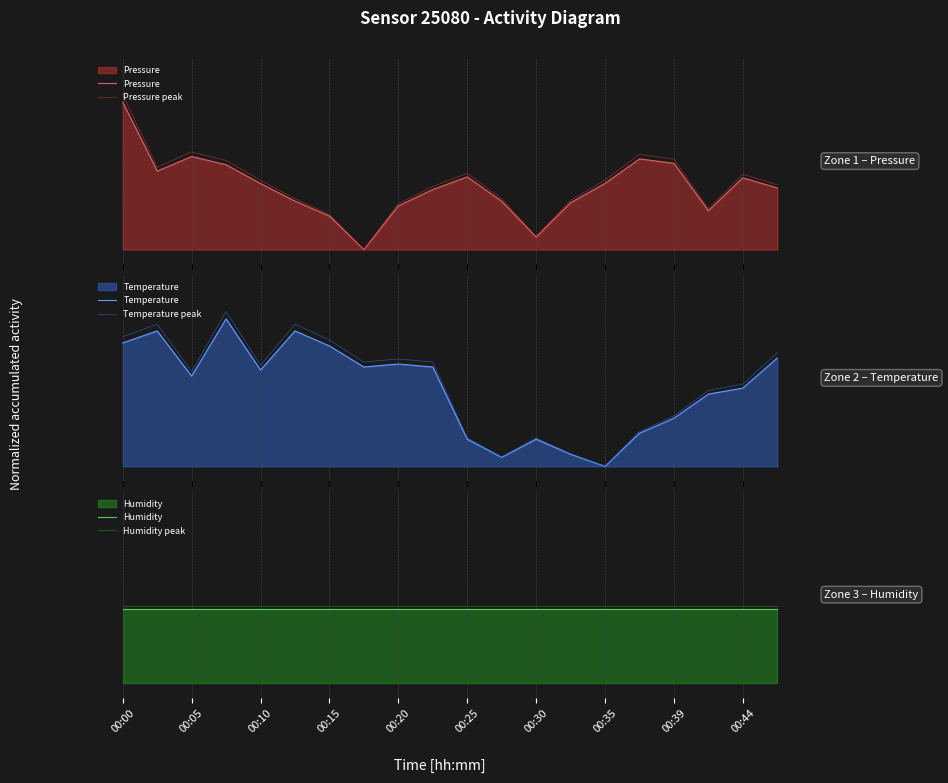

Is the value of Humidity peak at 10 greater than the value of Humidity at 15?

Yes